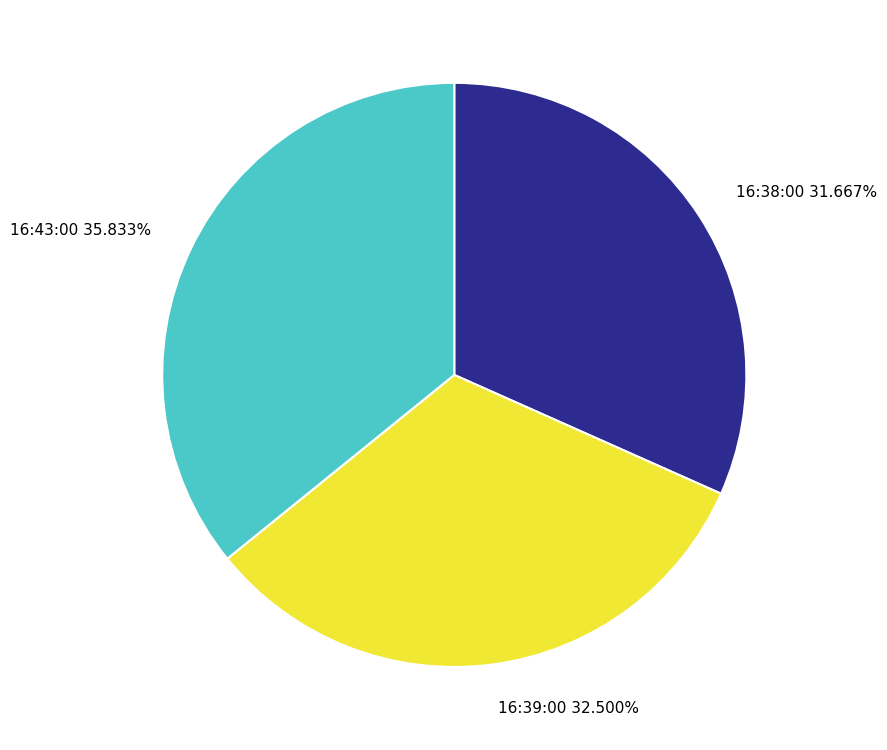

Does any single category account for the majority?

No